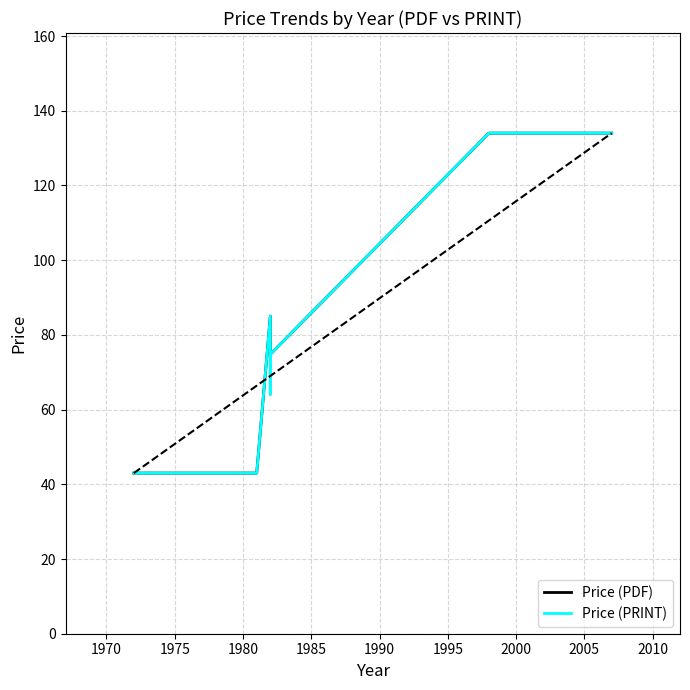

True or false: Price (PDF) and Price (PRINT) intersect in this chart.

False